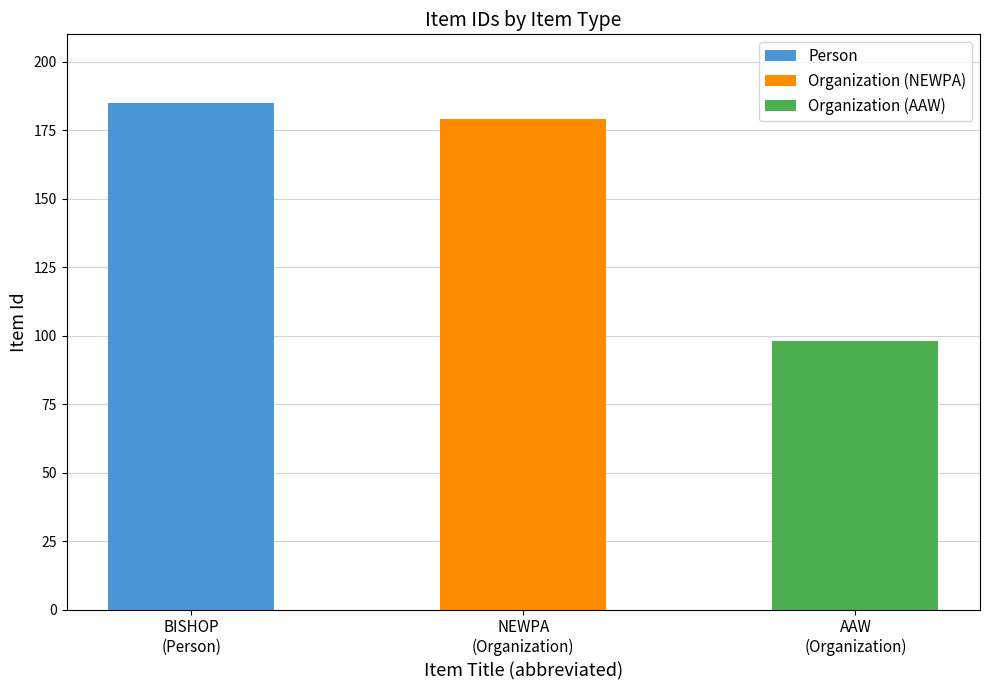

How many positive values does the Person series have?

1